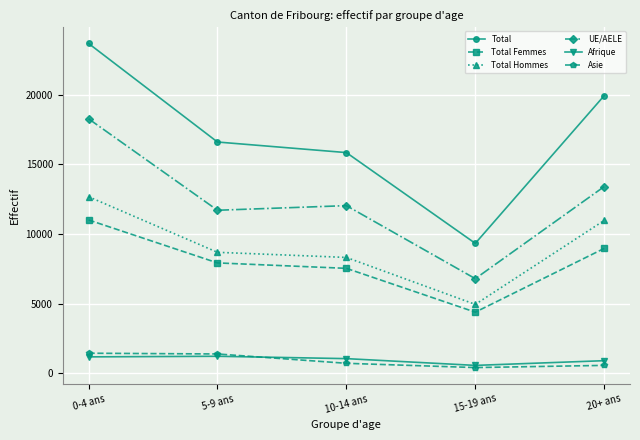

How many values in the UE/AELE series are below 12042?

2